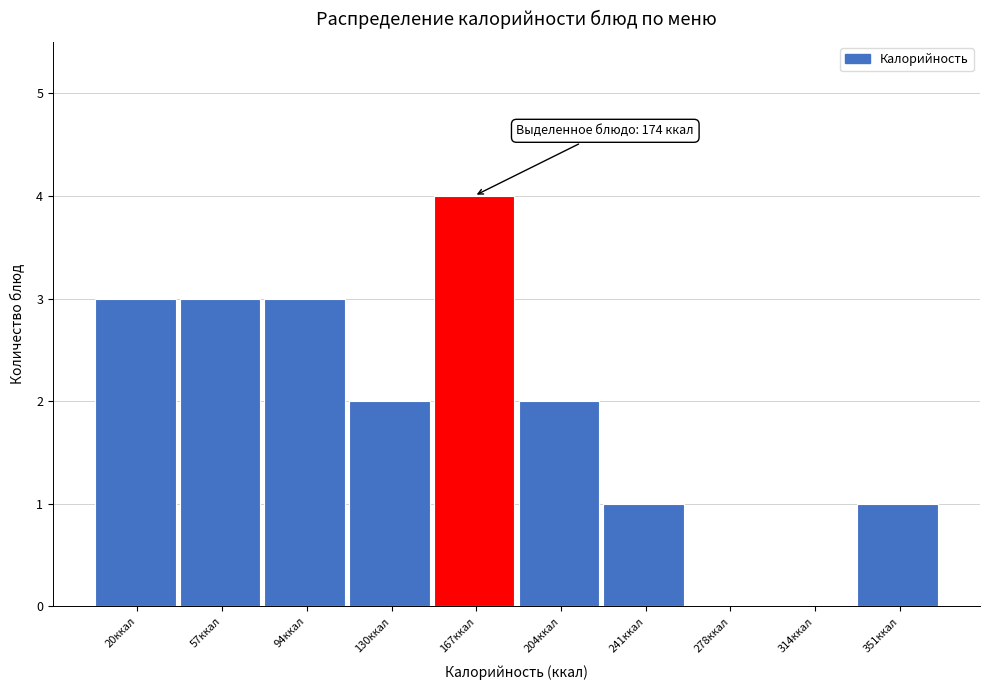

Reading left to right, what are all the values shown in this chart?

20ккал=3	57ккал=3	94ккал=3	130ккал=2	167ккал=4	204ккал=2	241ккал=1	278ккал=0	314ккал=0	351ккал=1